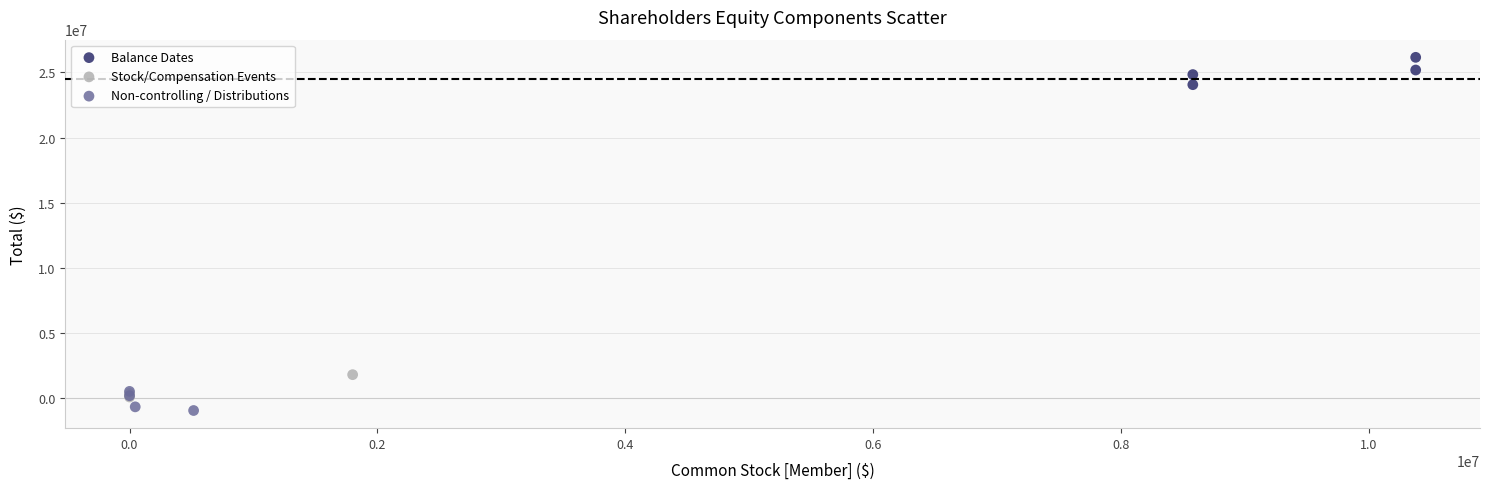

Which series contains the highest Y value?

Balance Dates